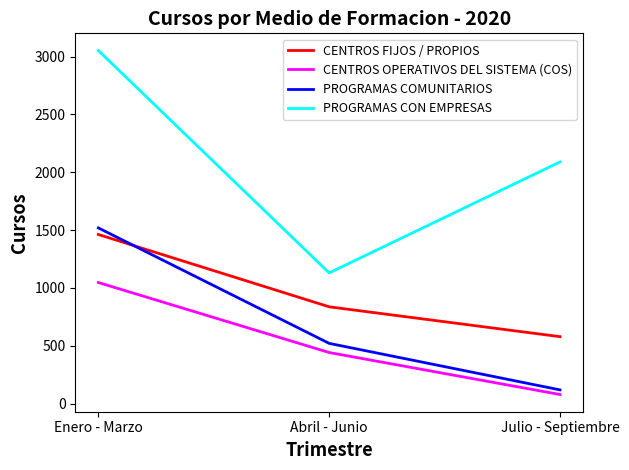

At how many categories does at least one series exceed 1783?

2